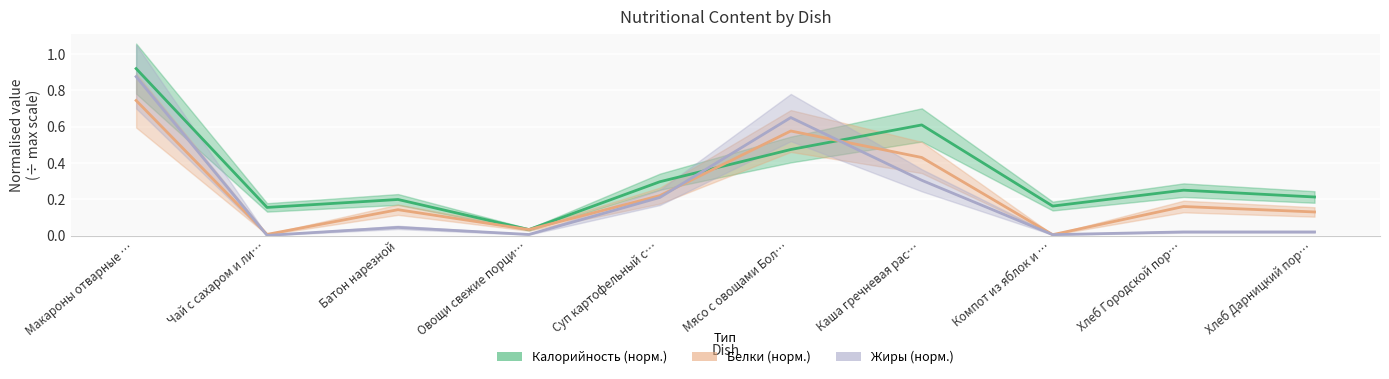

What is the sum of the Белки (норм.) values at Хлеб Дарницкий пор… and Мясо с овощами Бол…?

0.7